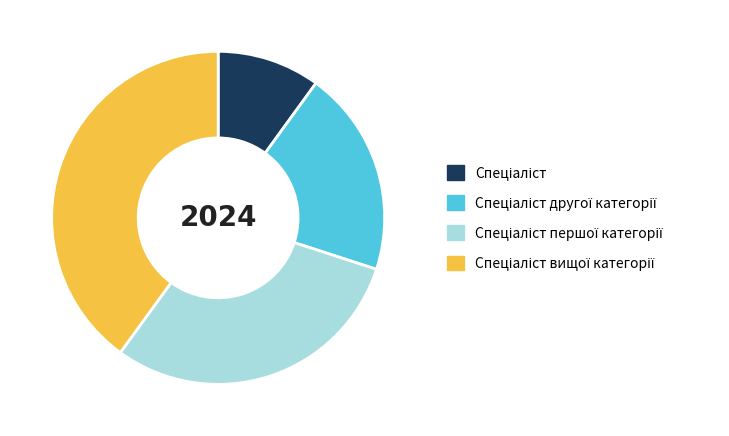

How many segments does this pie chart have?

4